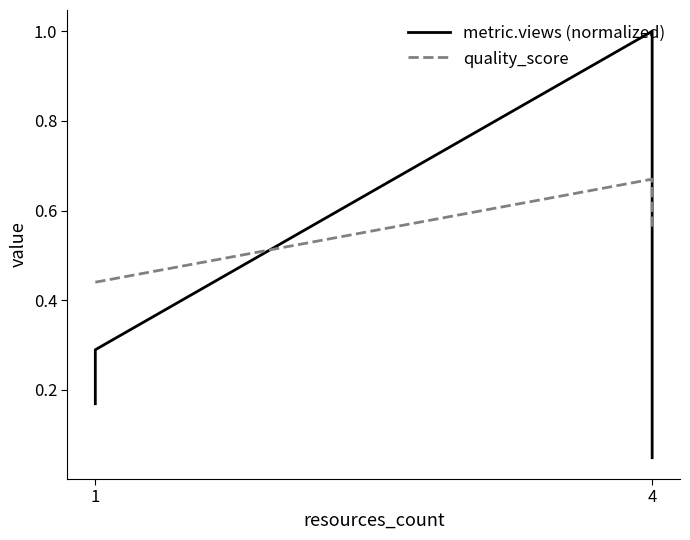

What is the difference between the maximum and minimum values in the quality_score series?

0.2